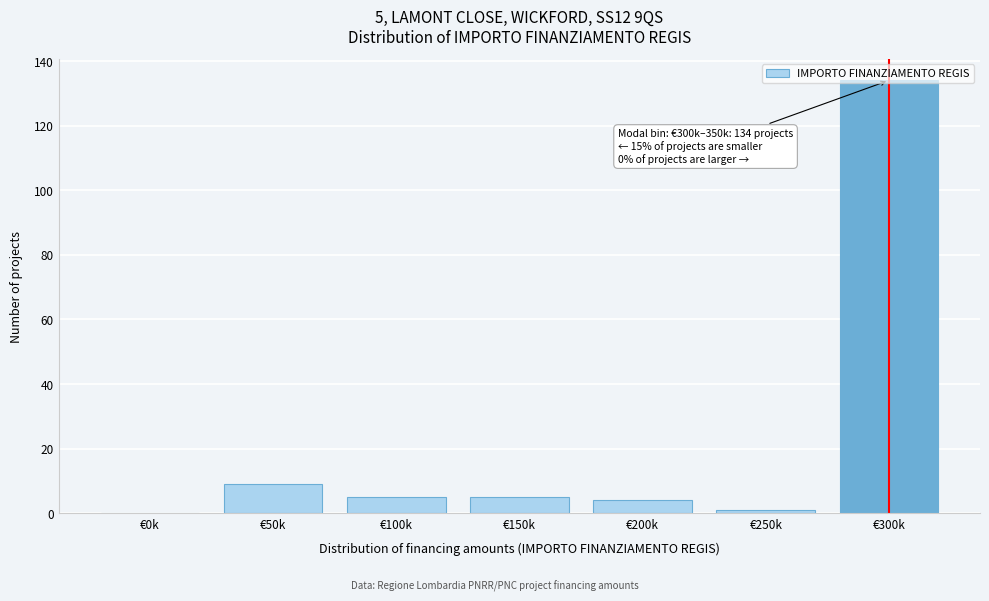

Approximately how many times larger is the value at €200k compared to €50k?

0.4